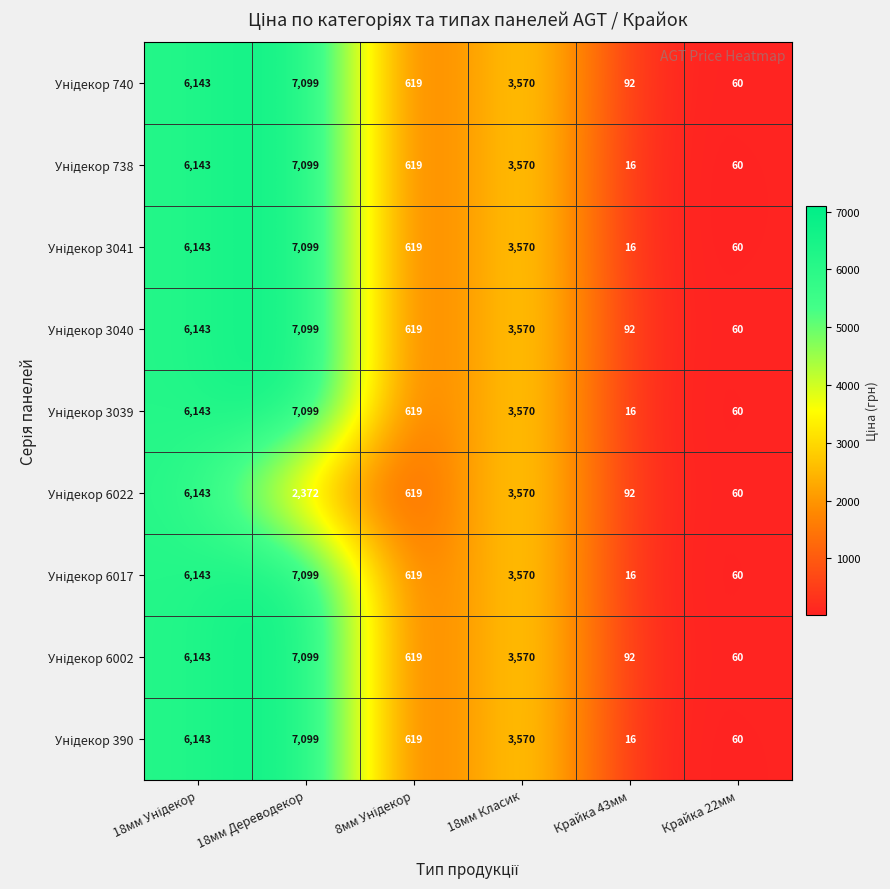

What is the total value across all series at 18мм Дереводекор?

59164